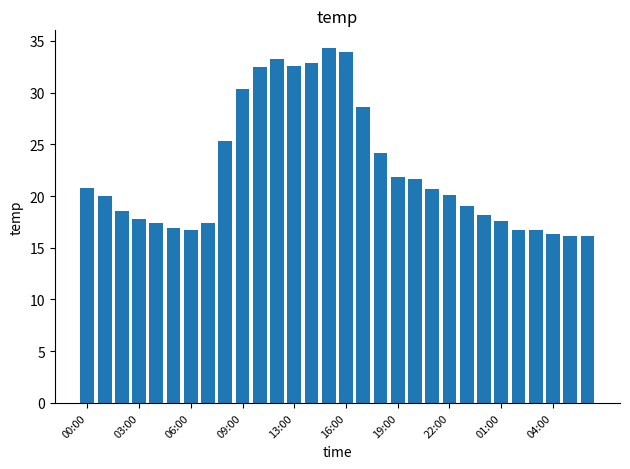

What is the value of the 21st bar from the left?

20.7